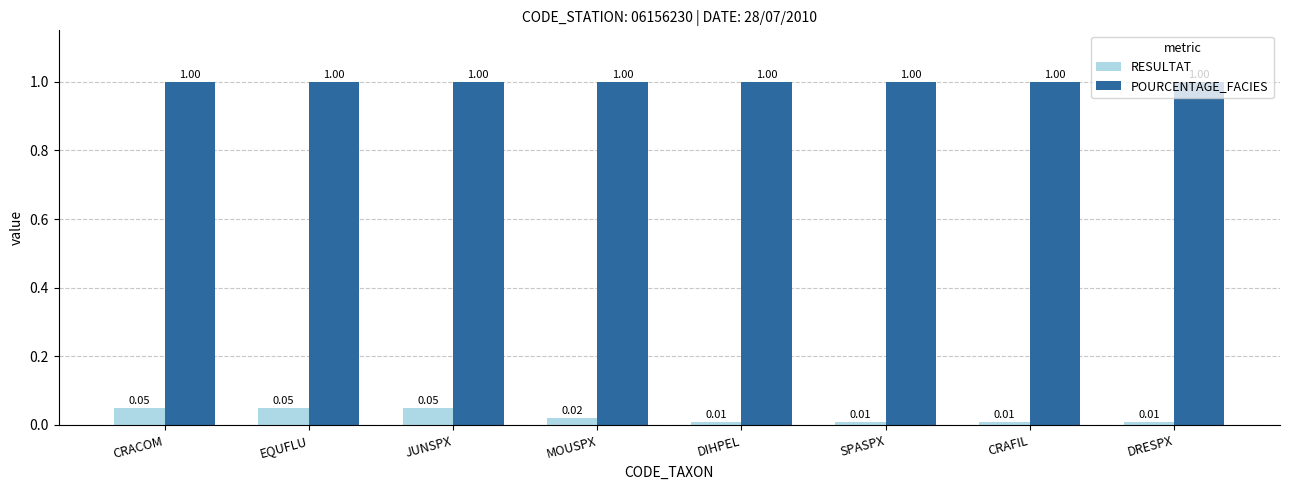

What is the label of the 3rd bar from the left?

JUNSPX